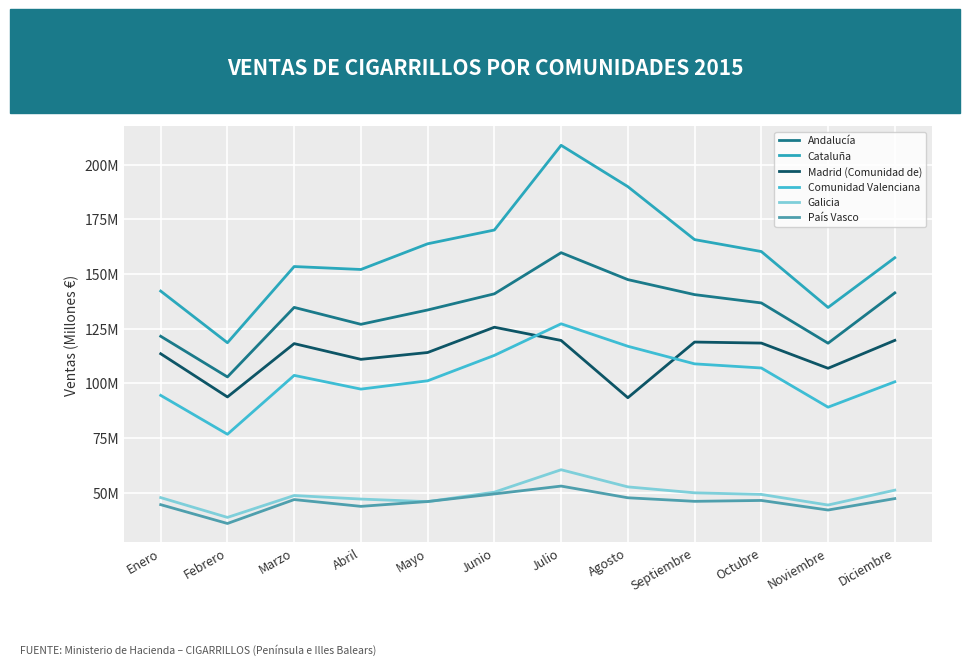

At which category is the sum across all series the highest?

Julio